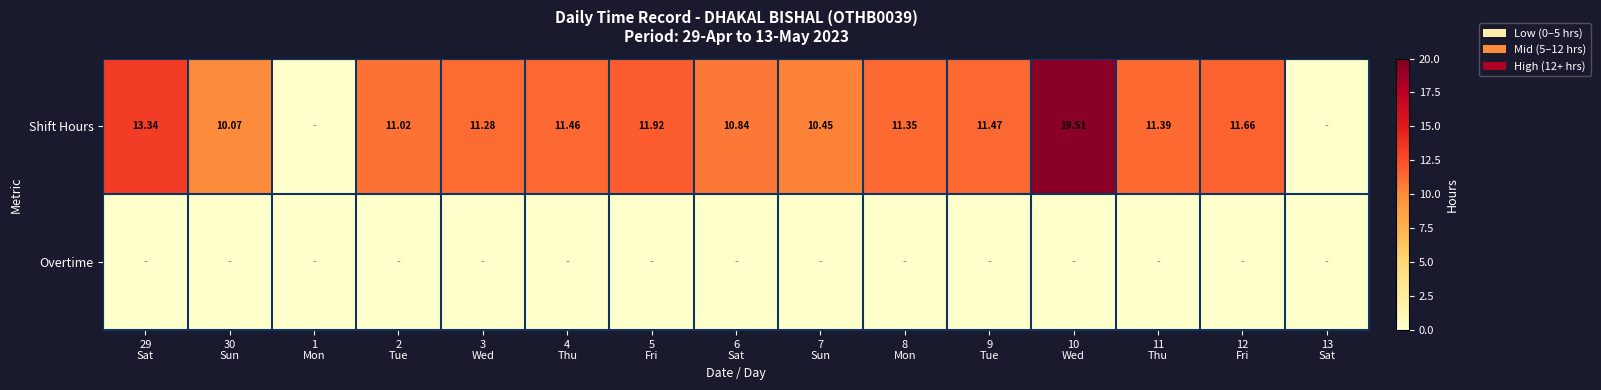

List the series in order of their overall mean, highest first.

Shift Hours, Overtime